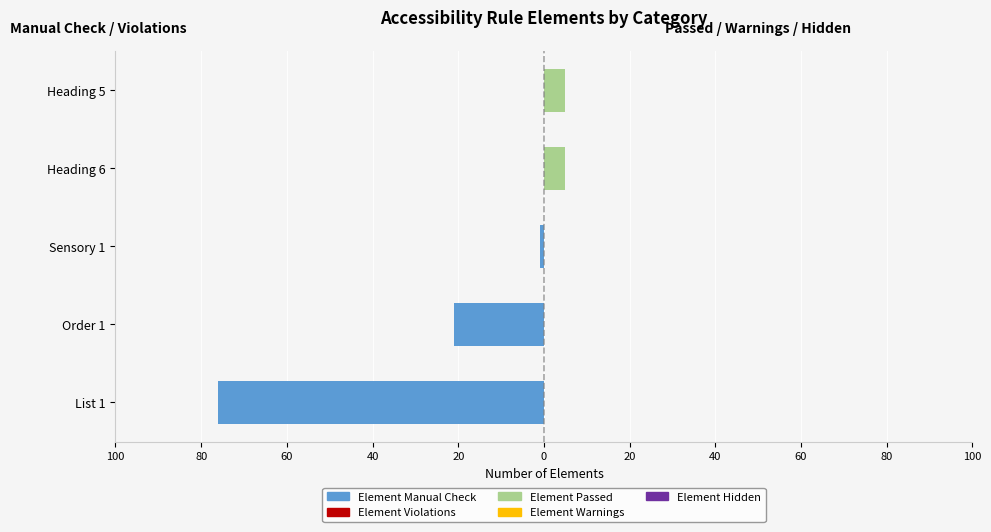

What is the difference between the maximum and minimum values in the Element Passed series?

5.0